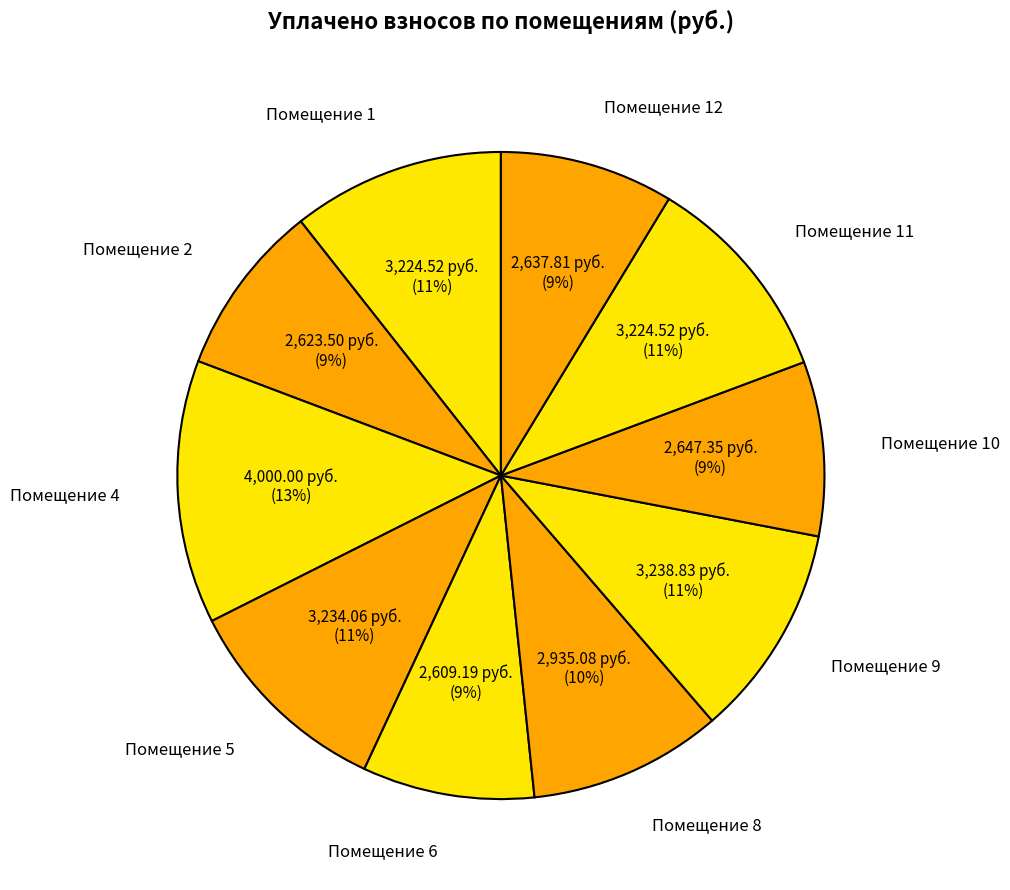

Does any single category account for the majority?

No